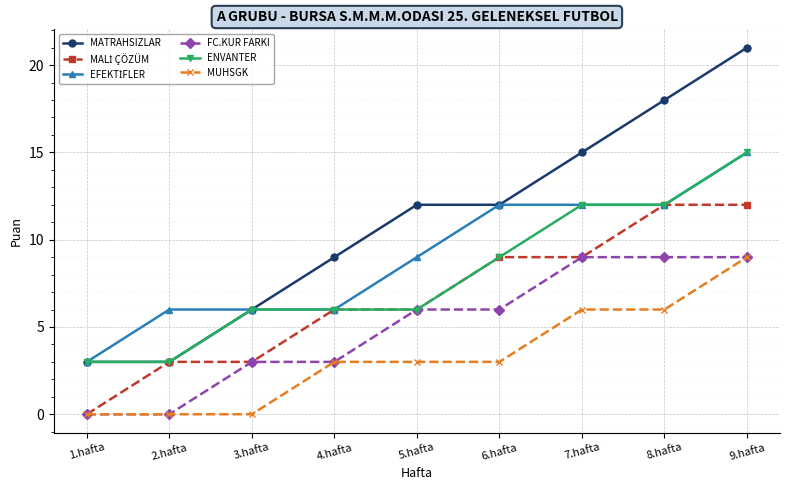

Which category has the highest value across all series?

9.hafta